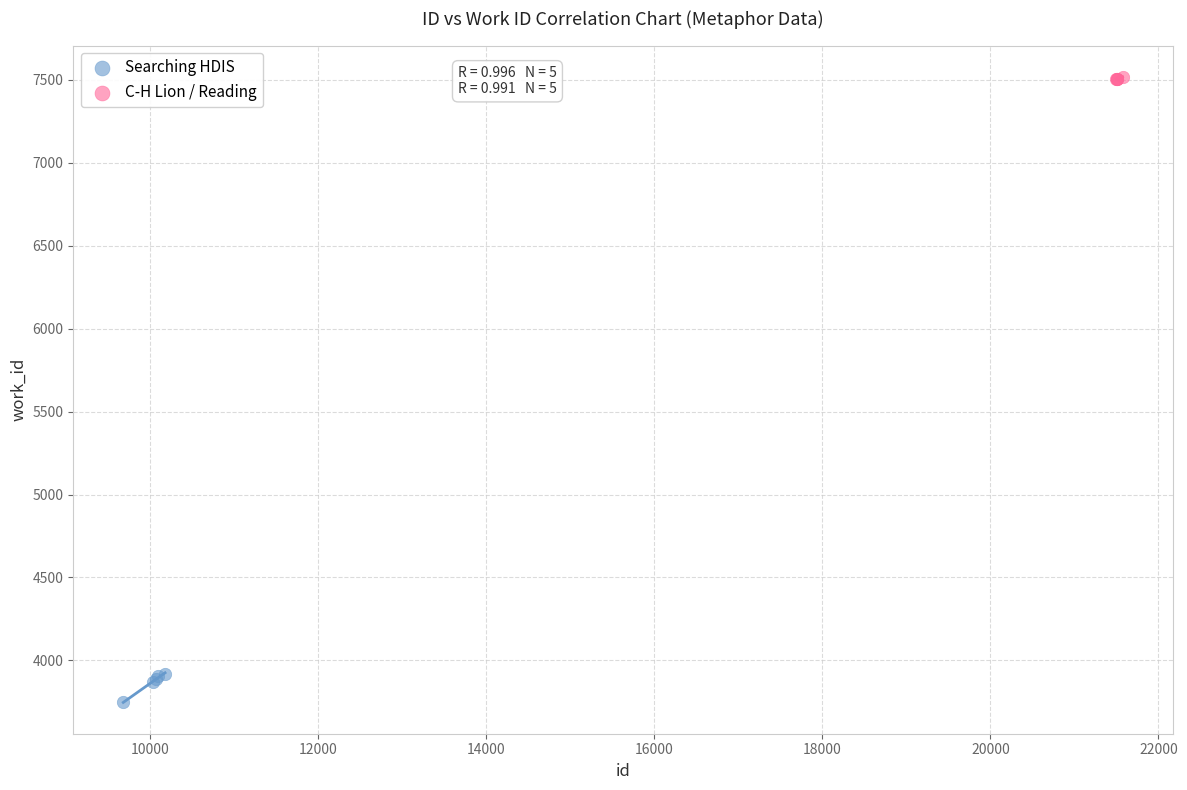

Which series reaches the maximum Y coordinate?

C-H Lion / Reading